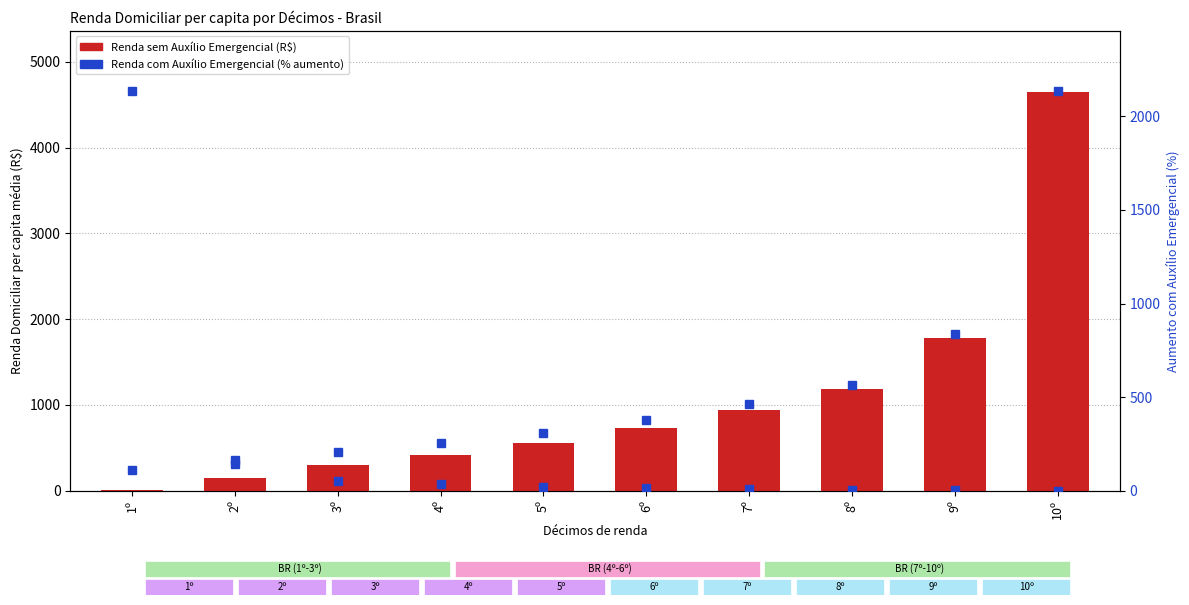

What is the label of the 1st bar from the right?

10º